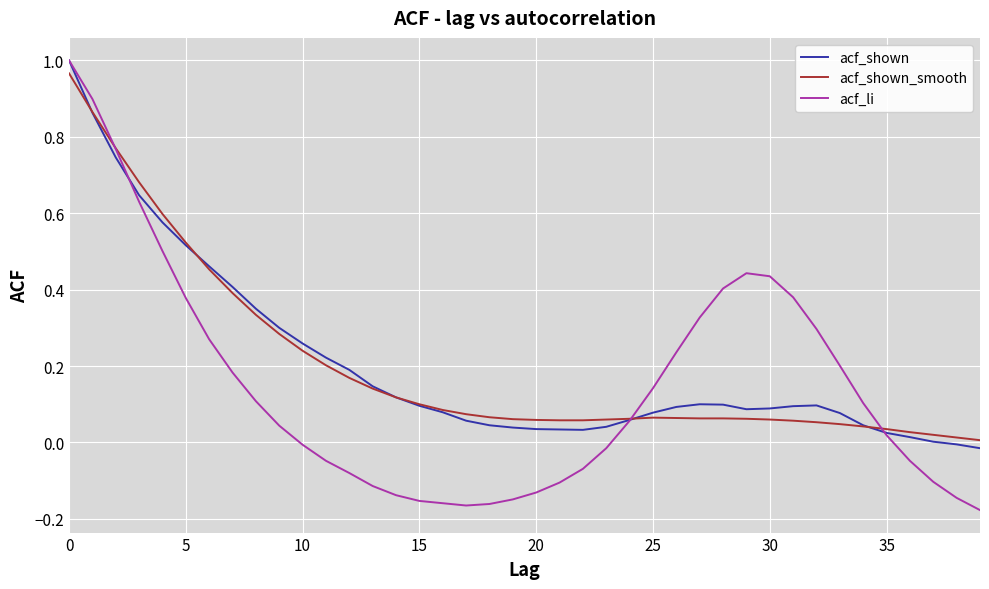

Which series has the largest range (max minus min)?

acf_li